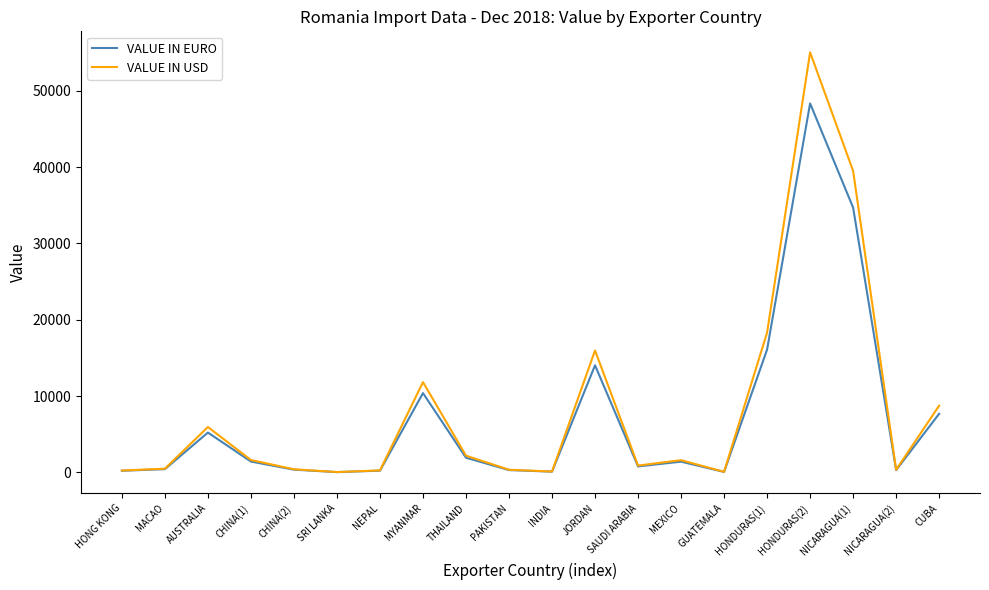

At JORDAN, list the series in order from smallest to largest.

VALUE IN EURO, VALUE IN USD